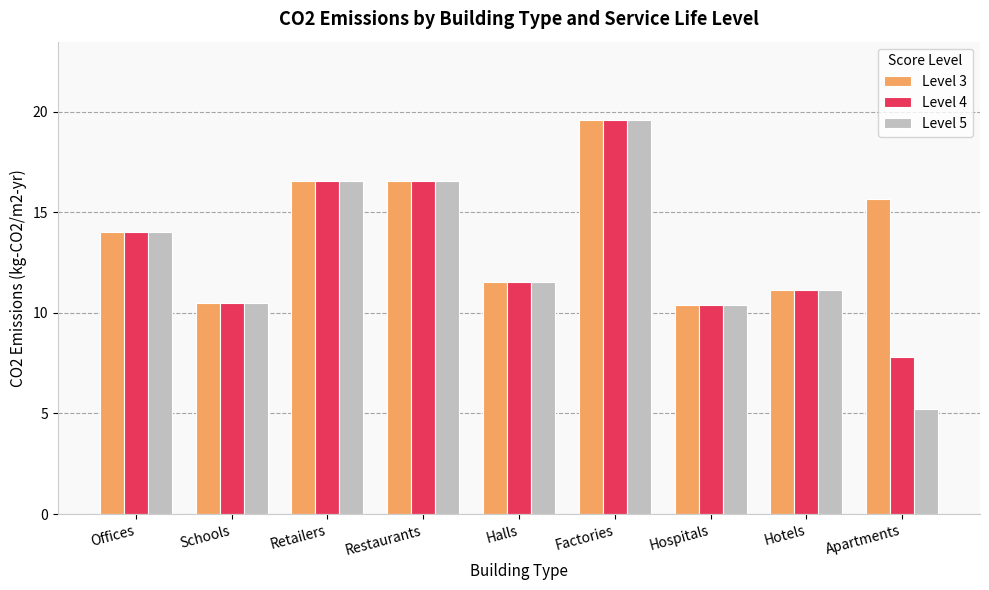

What is the lowest value of the Level 3 series?

10.4